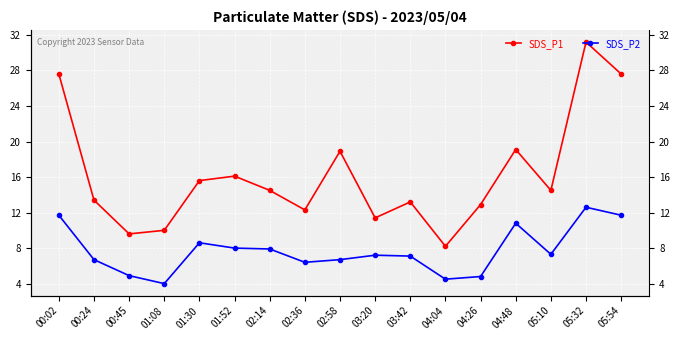

The SDS_P1 series shows 4.7 at 02:36. True or false?

False